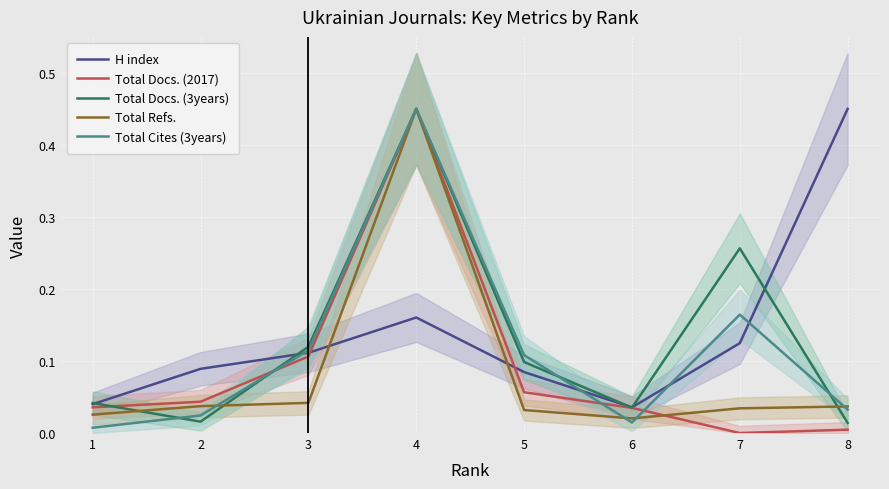

What is the total value across all series at 6?

0.1